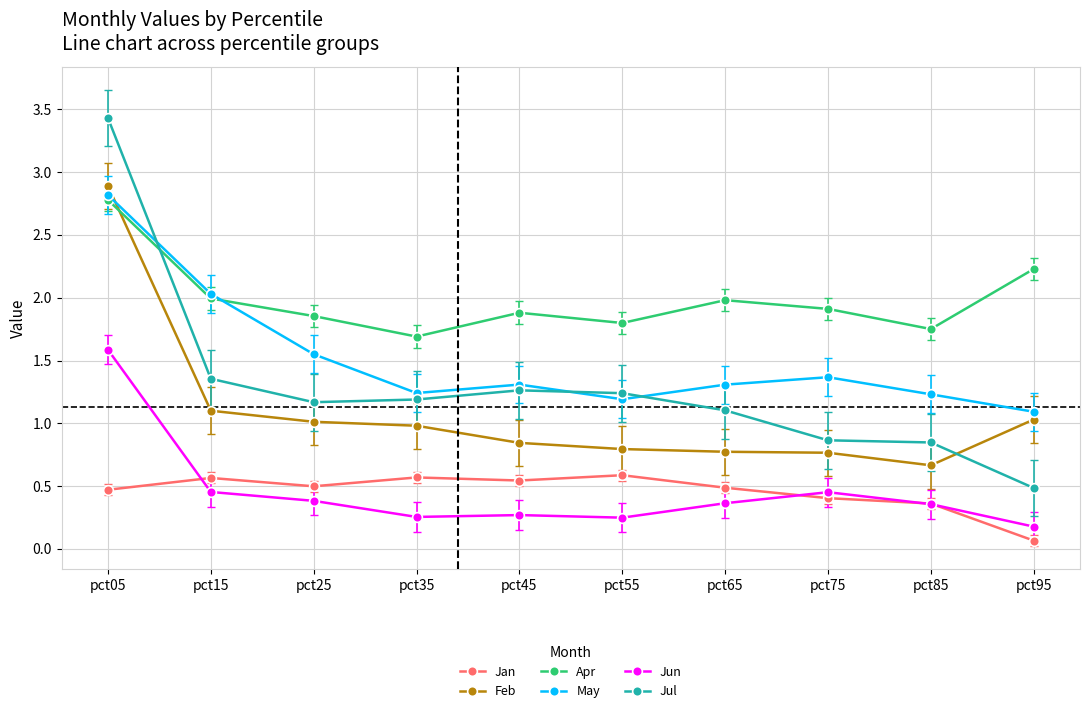

After their last crossing, which series has the higher values: Apr or May?

Apr